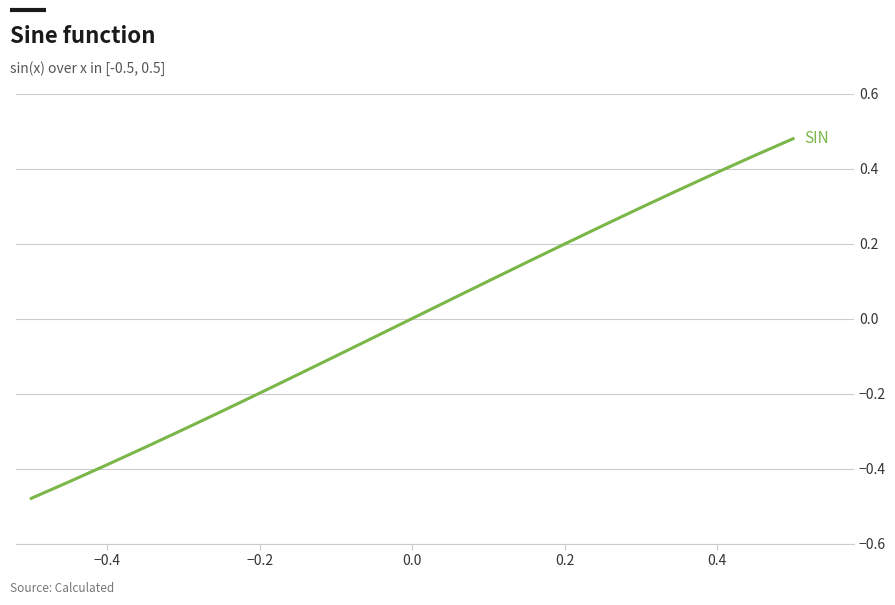

How many lines are shown in the chart?

1